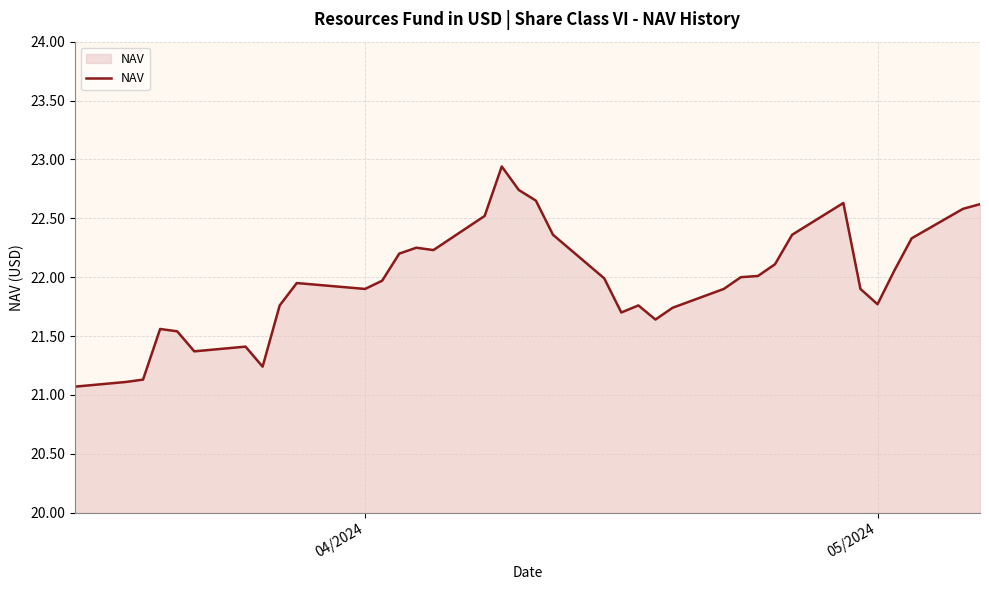

What is the minimum value shown in the chart?

21.1